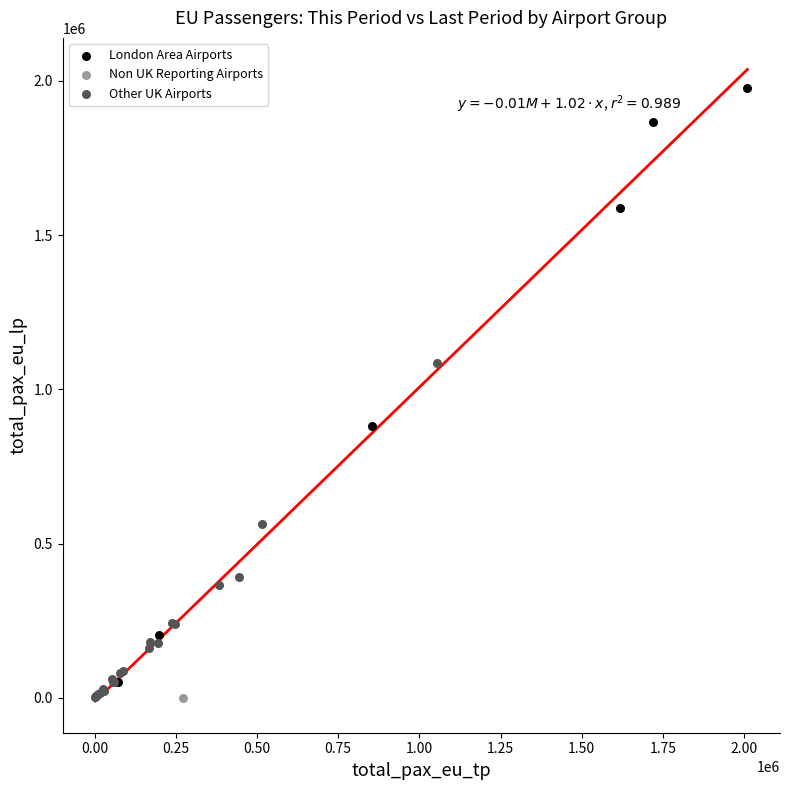

Which series reaches the maximum Y coordinate?

London Area Airports